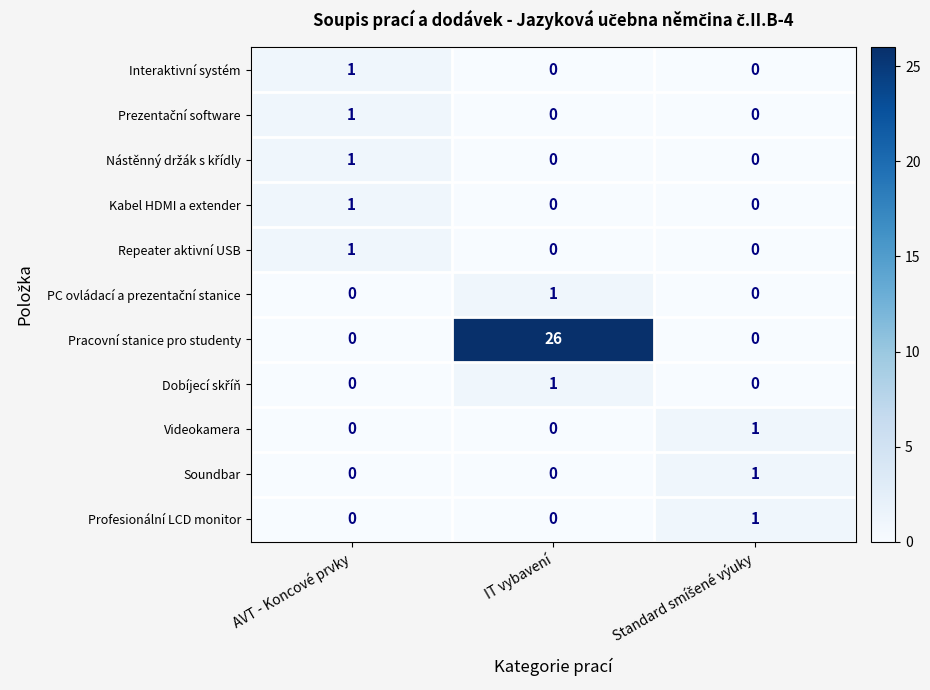

What is the greatest value displayed?

26